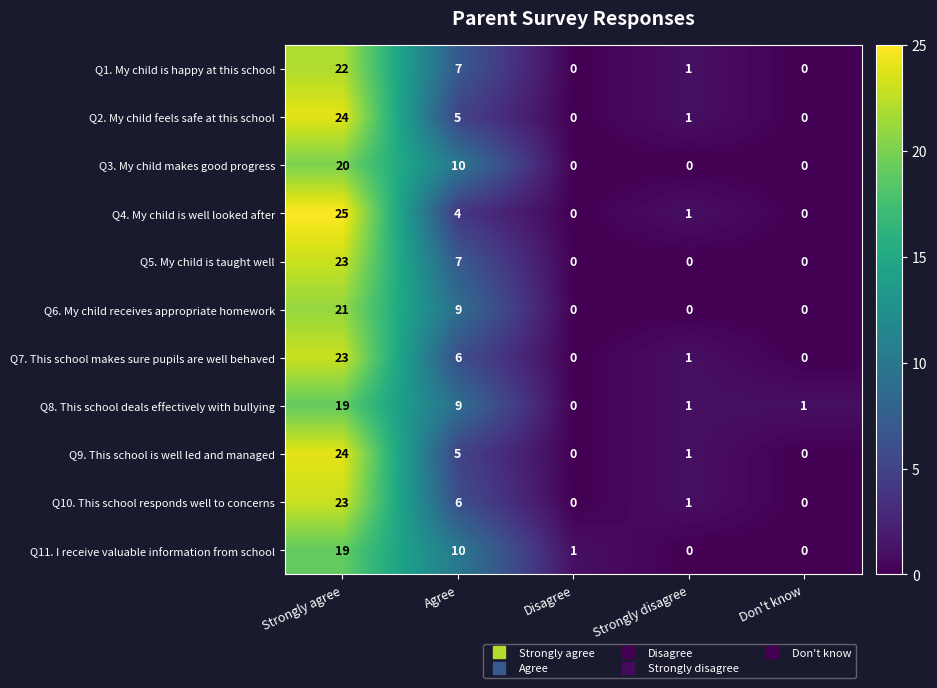

How many series are shown in this chart?

11